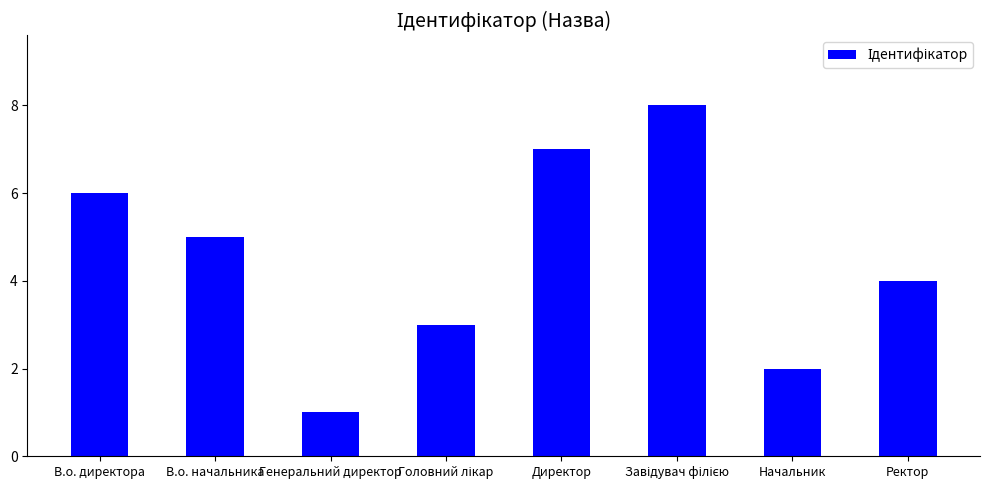

What is the approximate value at Директор?

7